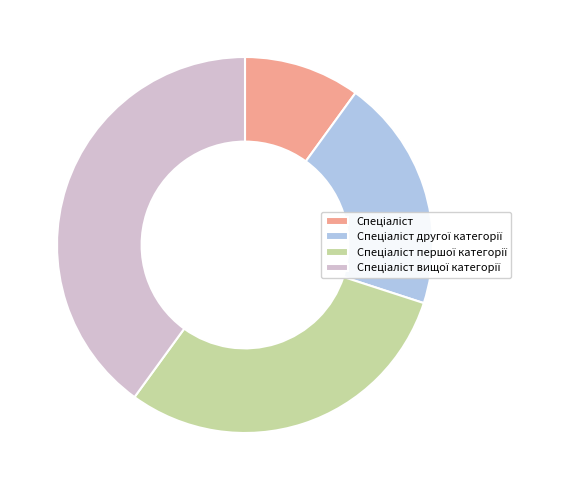

Is there a majority slice in this chart?

No